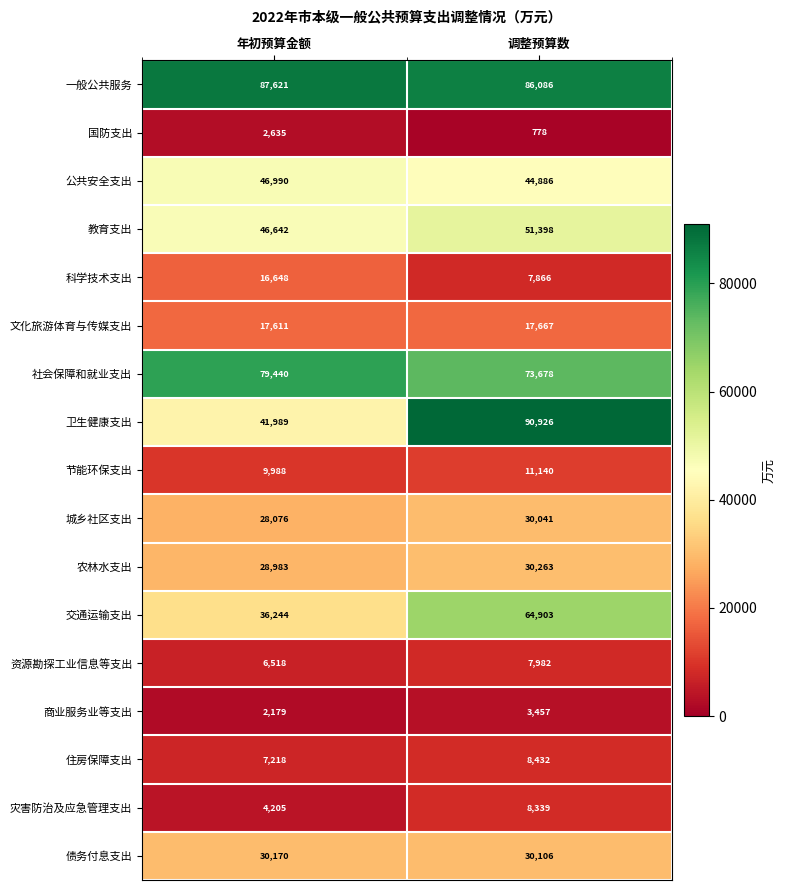

Is it true that 卫生健康支出 equals 15040 at 年初预算金额?

False